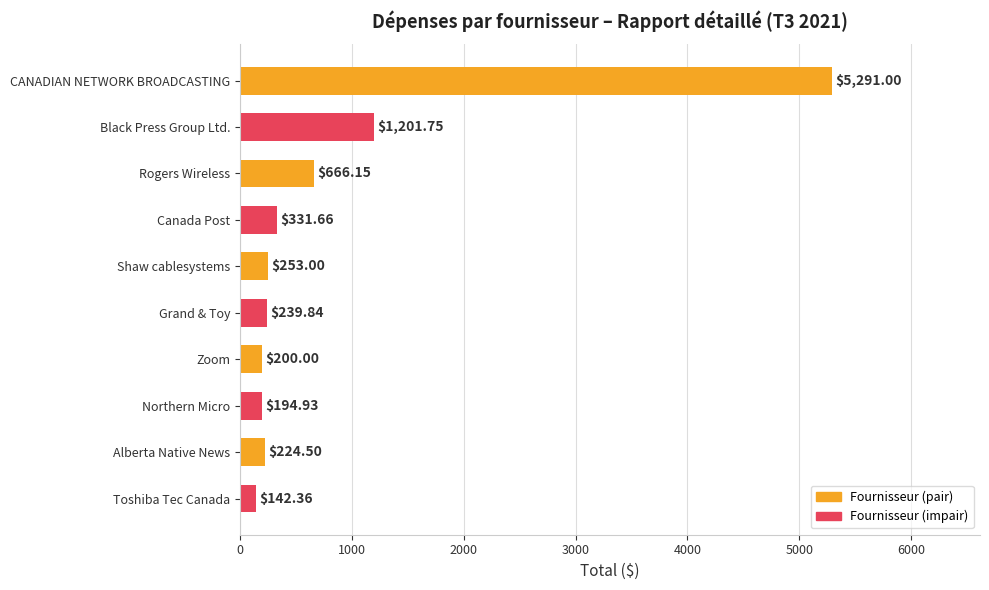

Which label corresponds to the smallest value in the chart?

Toshiba Tec Canada